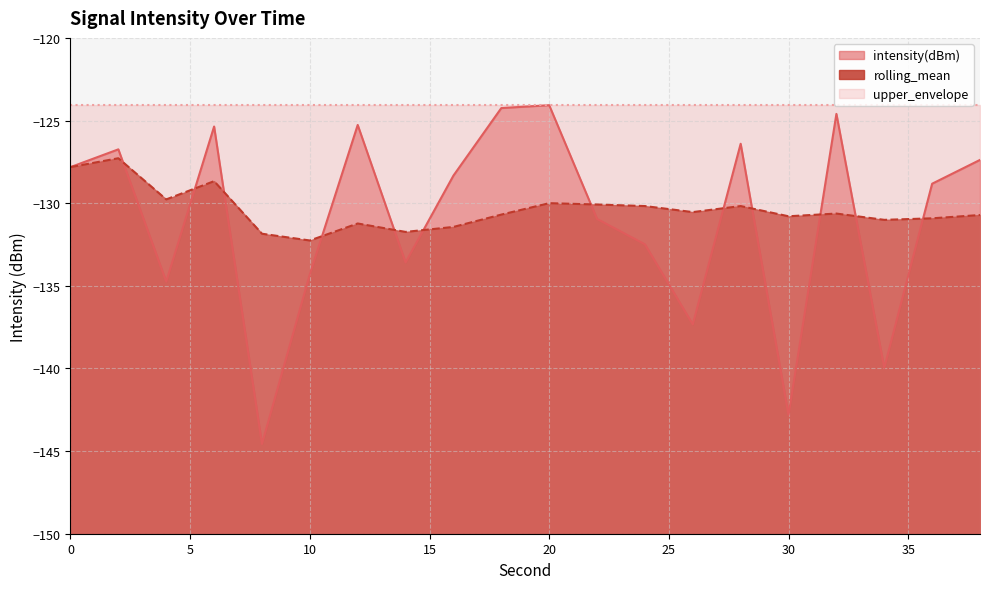

What is the spread (max minus min) of values at 8?

12.7